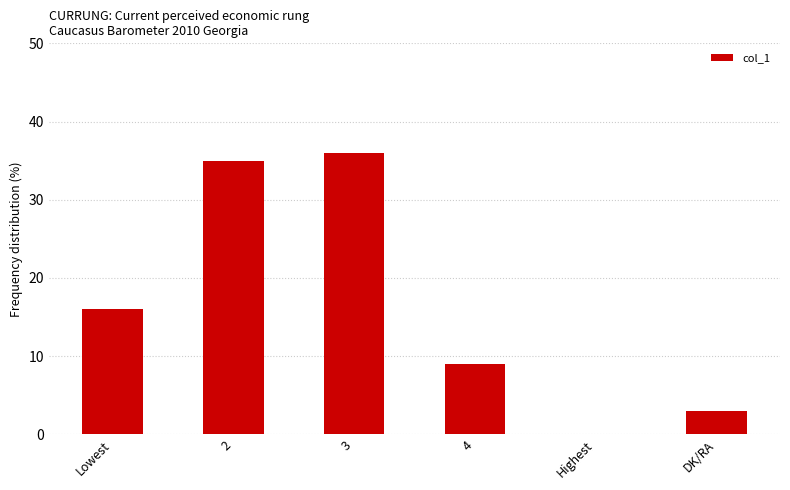

Are the bars horizontal?

No